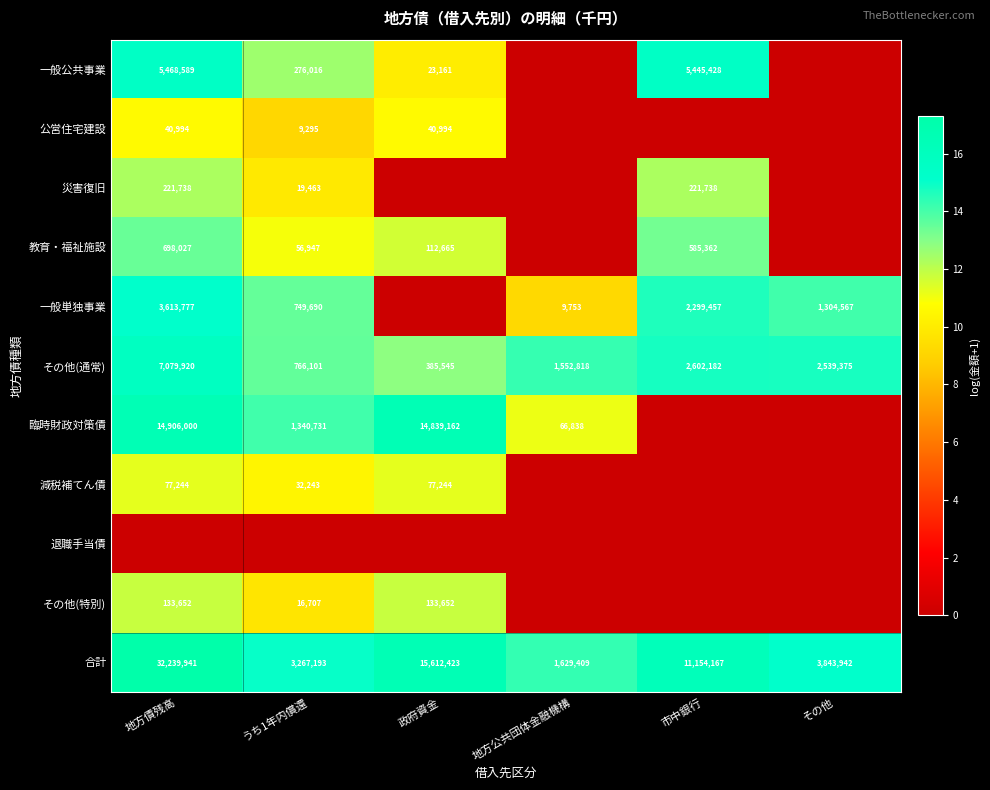

The 災害復旧 series shows 221738 at 地方債残高. True or false?

True